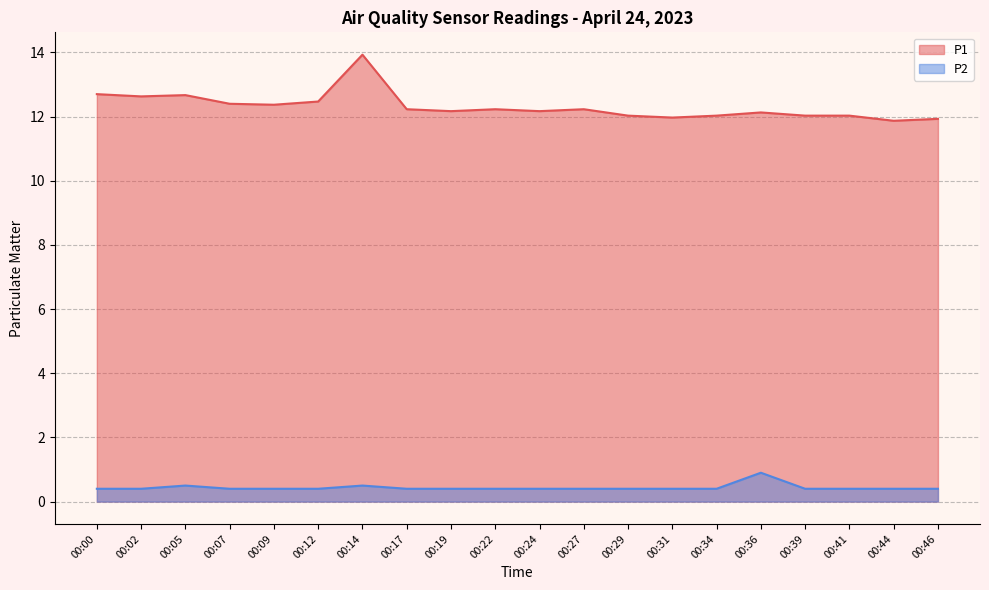

Which series changed the most between 00:17 and 00:39?

P1